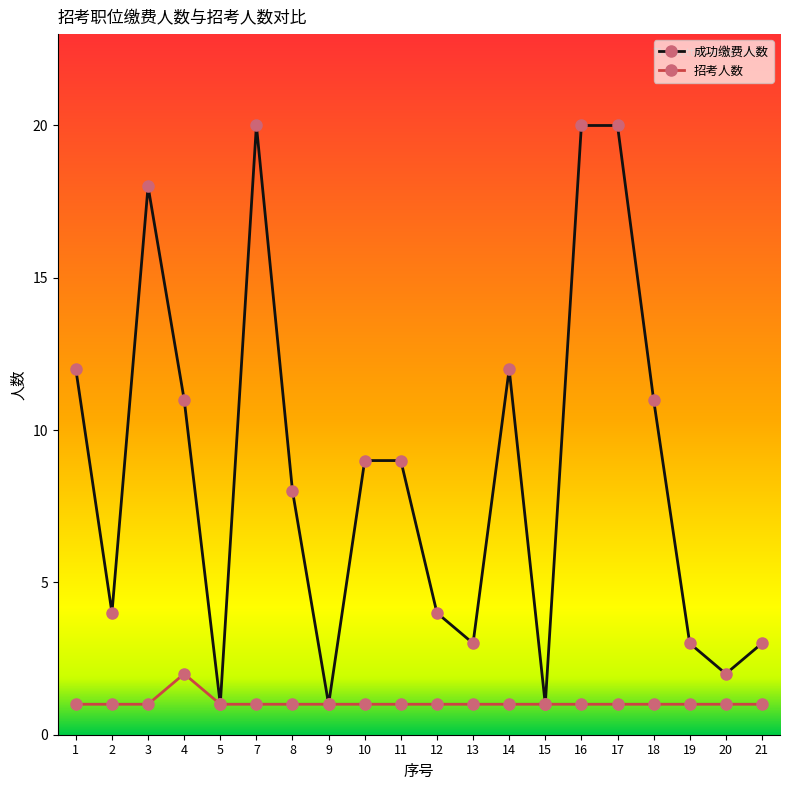

True or false: 成功缴费人数 has more than 0 points higher than both neighbors.

True